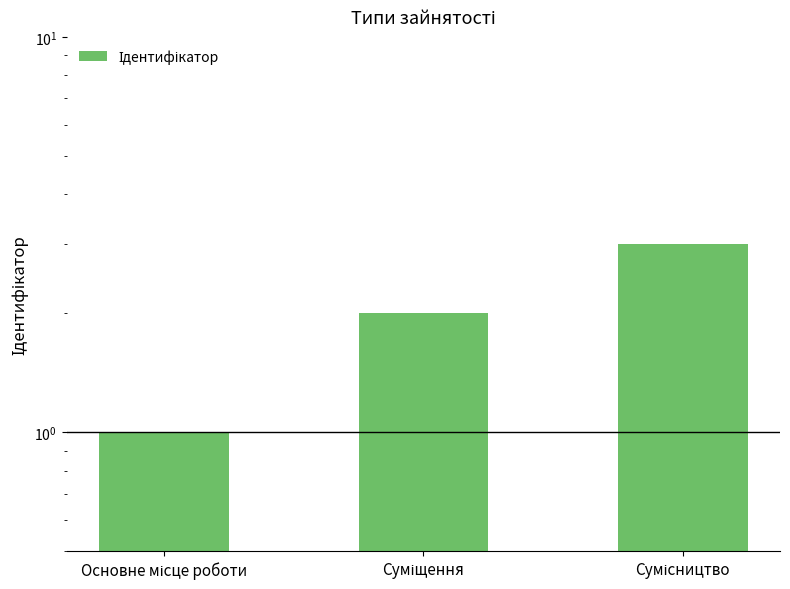

Rank the categories by value from highest to lowest.

Сумісництво, Суміщення, Основне місце роботи